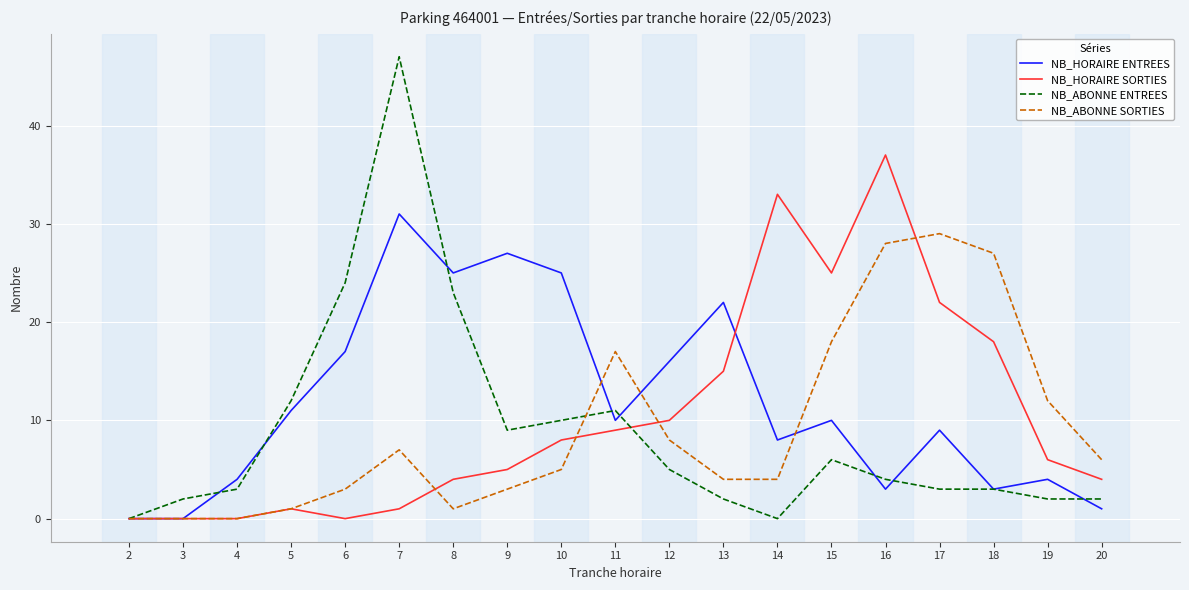

True or false: NB_HORAIRE ENTREES has a value of 10 at 11.

True